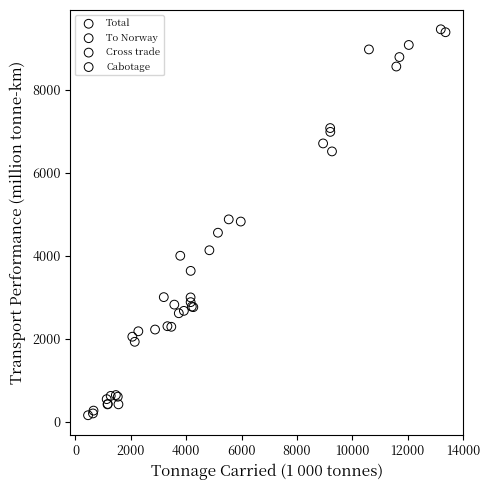

Which series reaches the minimum Y coordinate?

Cabotage